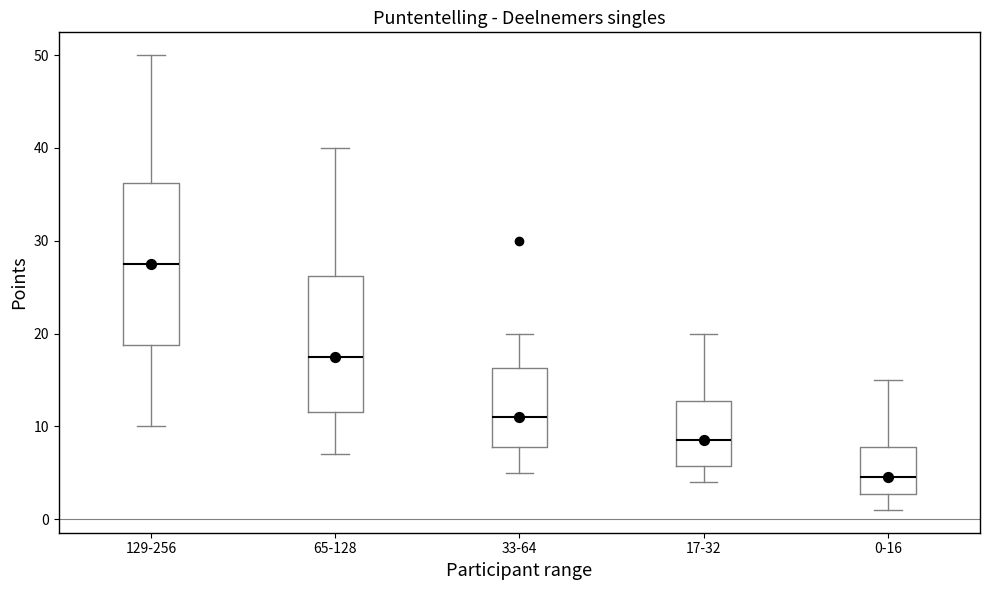

Where is the upper edge of the box for 17-32 on the y-axis? The values are not printed on the chart, so give them approximately, as read against the axis.

13